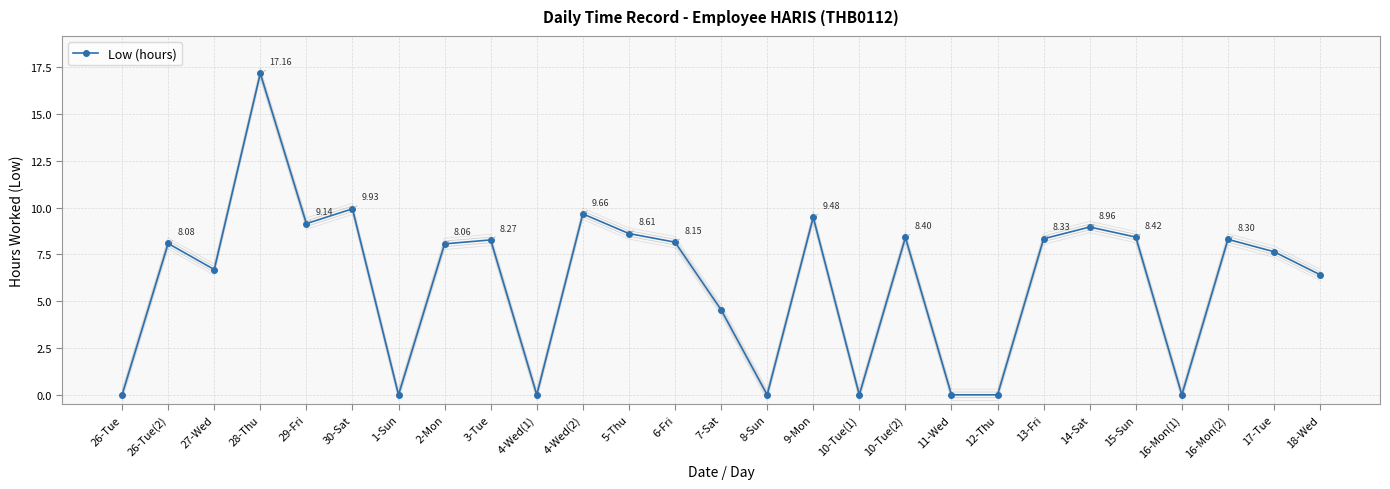

Where is the first local maximum?

26-Tue(2)